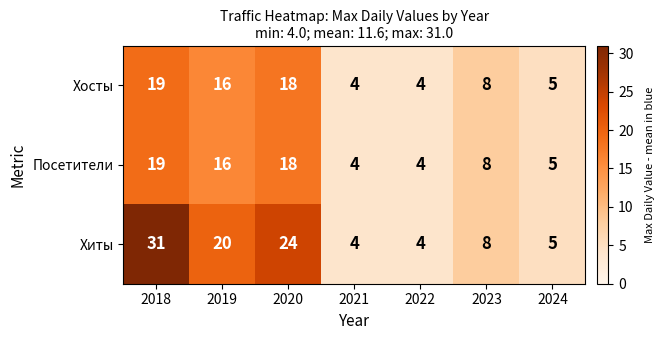

At how many categories does at least one series exceed 11?

3